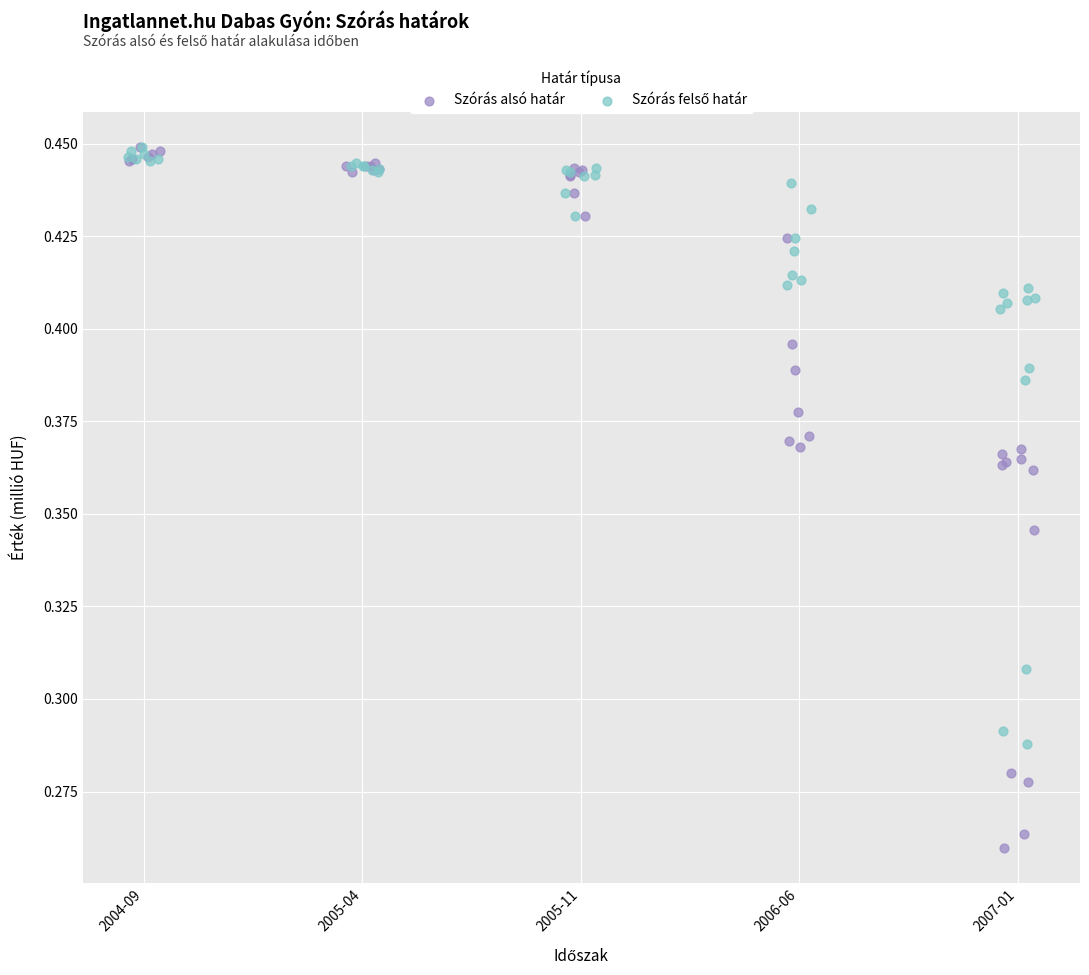

Which series has the largest Y range (max minus min)?

Szórás alsó határ